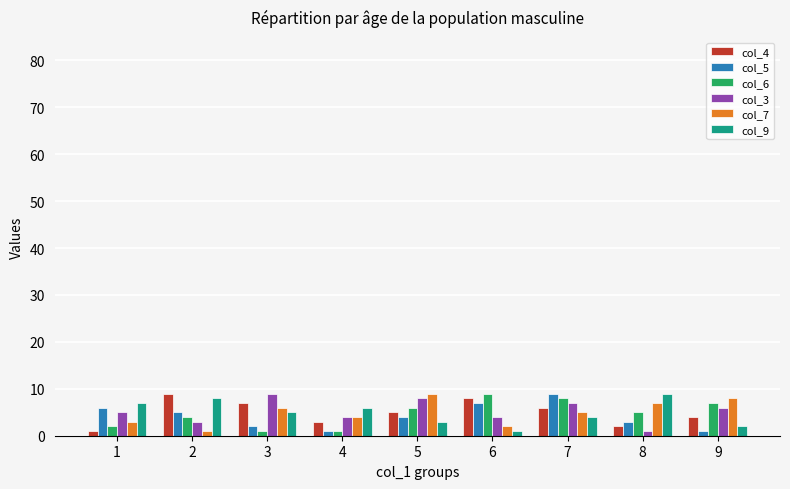

How many col_5 values are between 2 and 6?

5